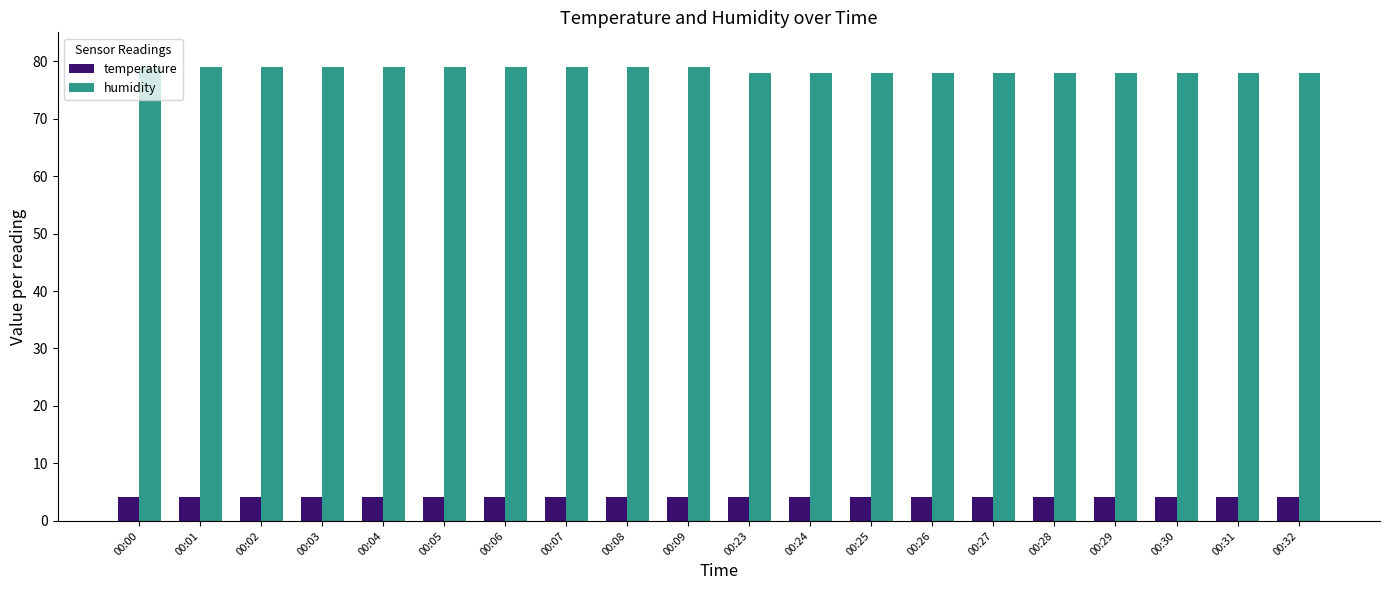

Rank the series by their average value, from lowest to highest.

temperature, humidity